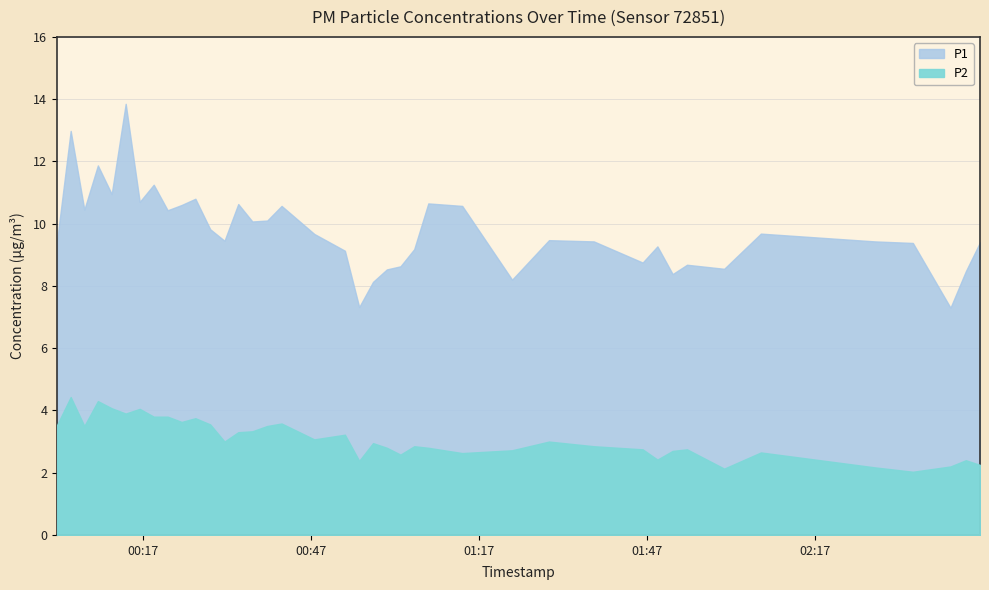

How many data points does each series have?

40